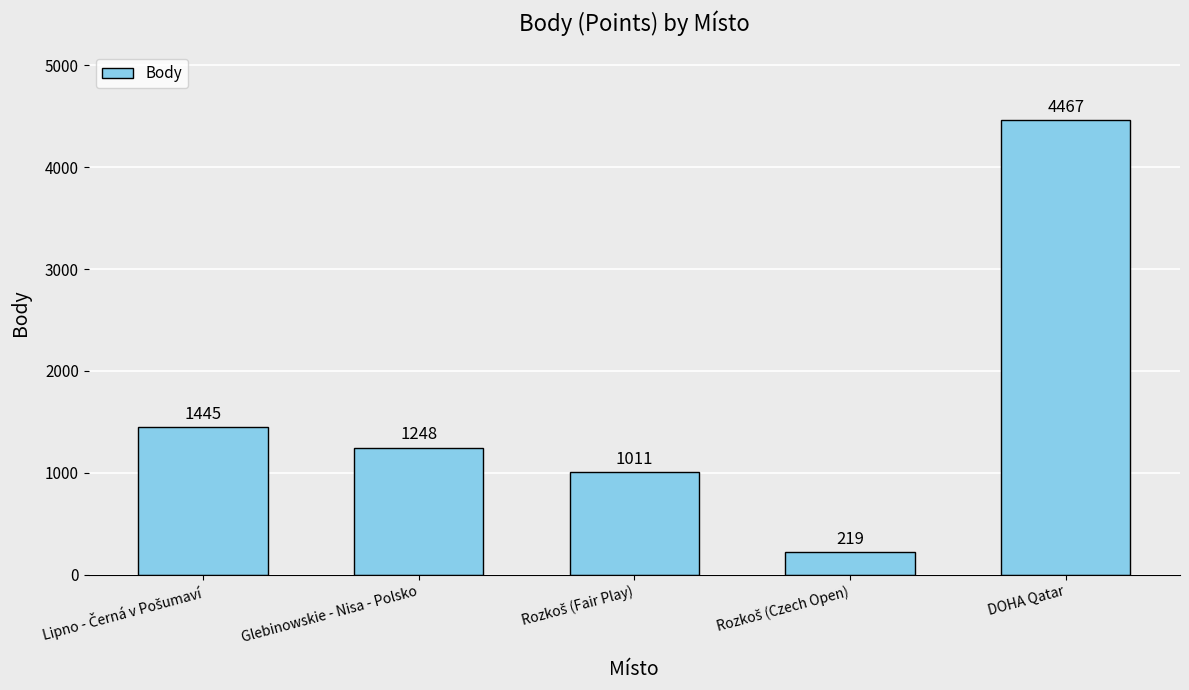

What is the difference between the maximum and minimum values?

4248